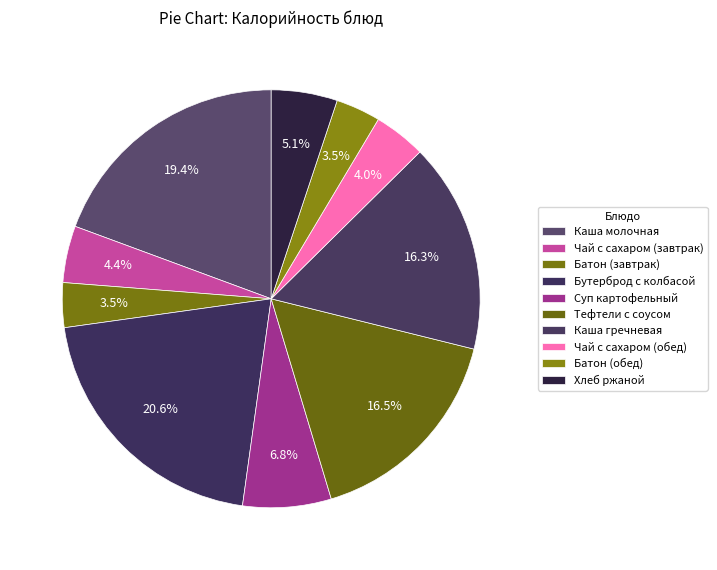

To the nearest percent, what portion does Каша гречневая represent?

16%